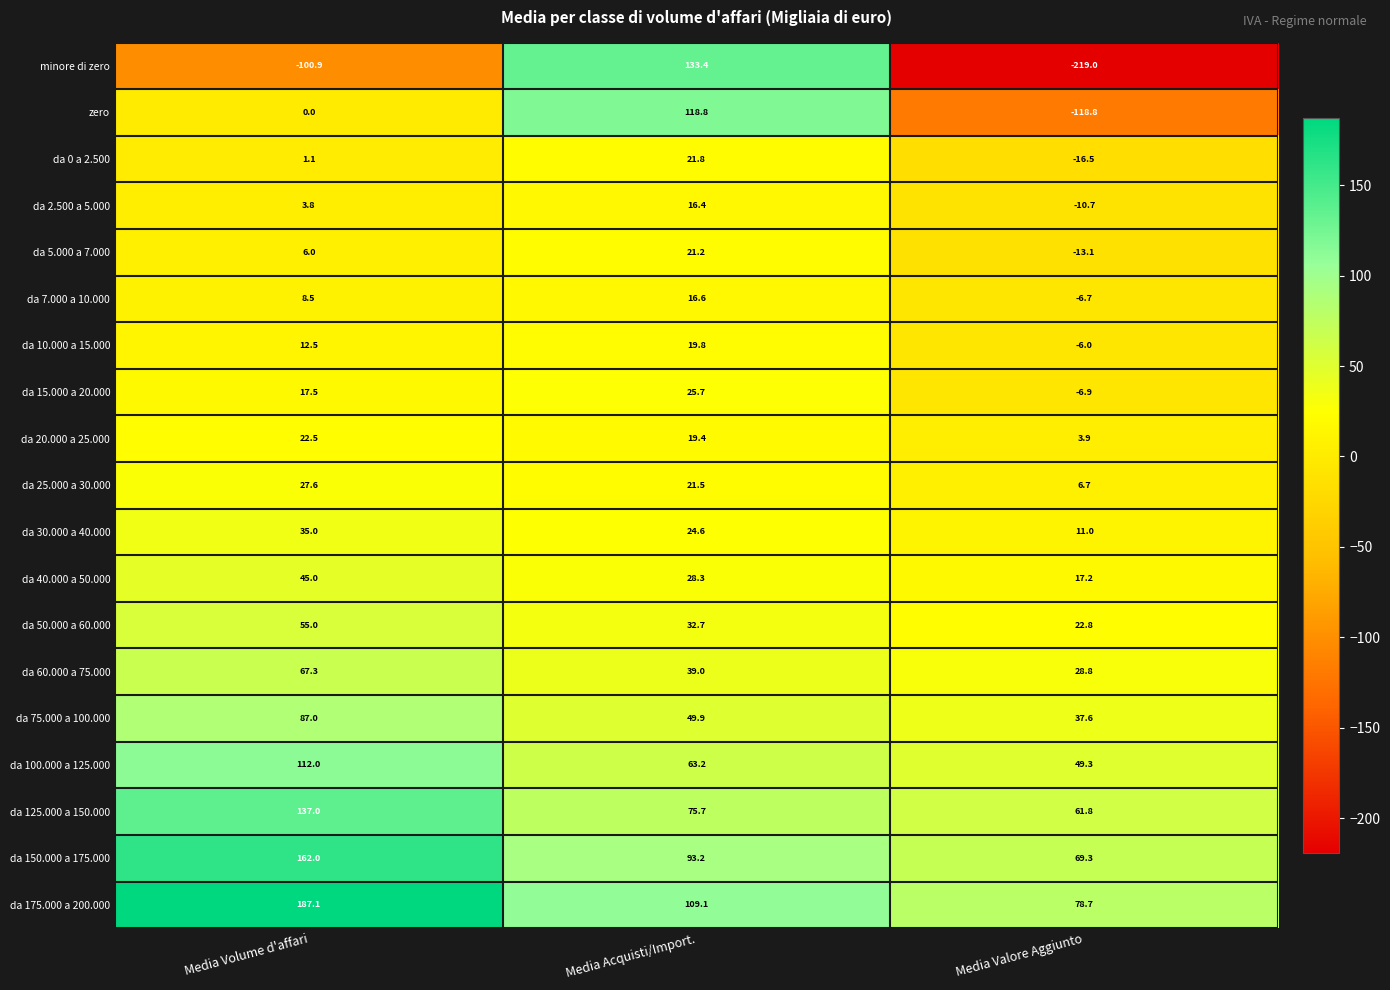

What is the approximate value of da 60.000 a 75.000 at Media Valore Aggiunto?

28.8